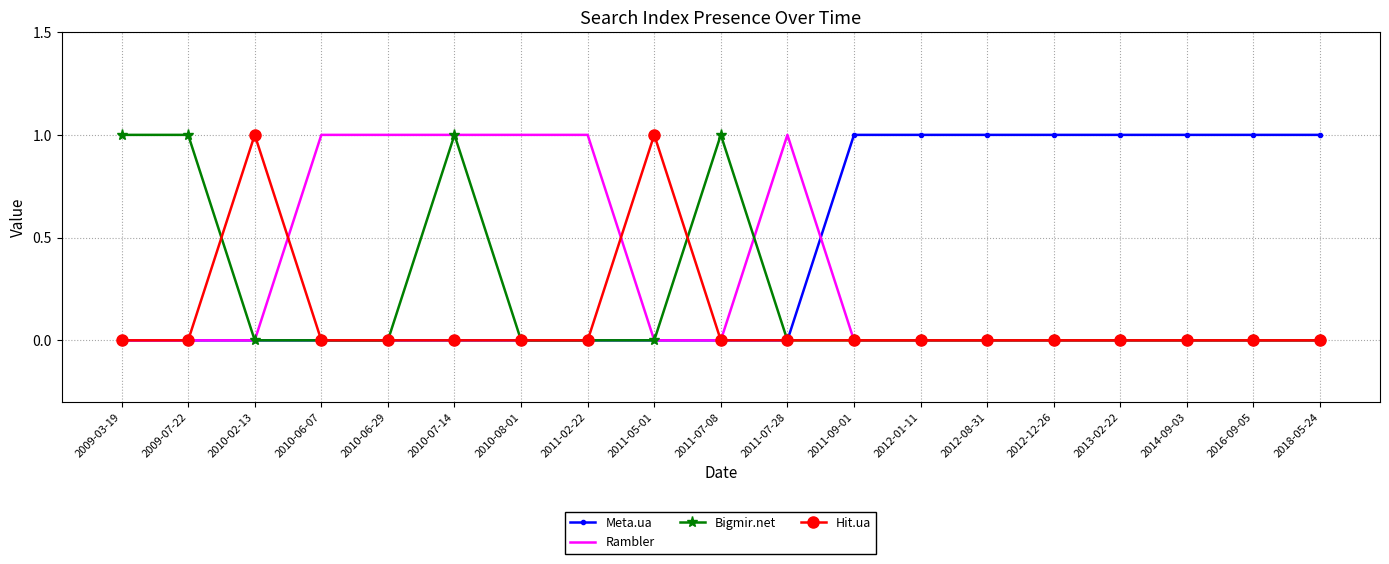

At which category is the sum across all series the highest?

2010-07-14